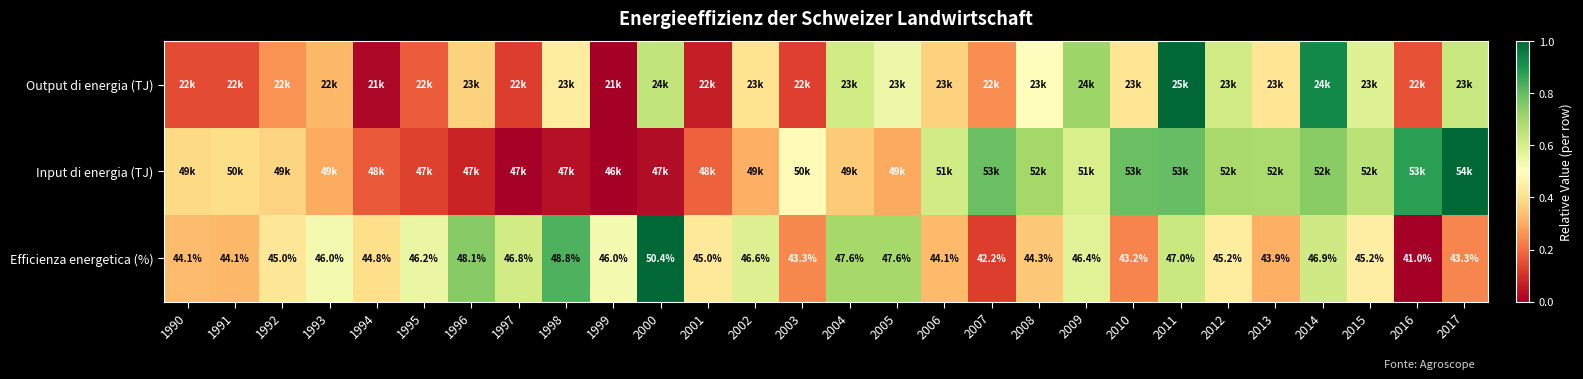

What is the sum of the Output di energia (TJ) values at 2012 and 2014?

1.5